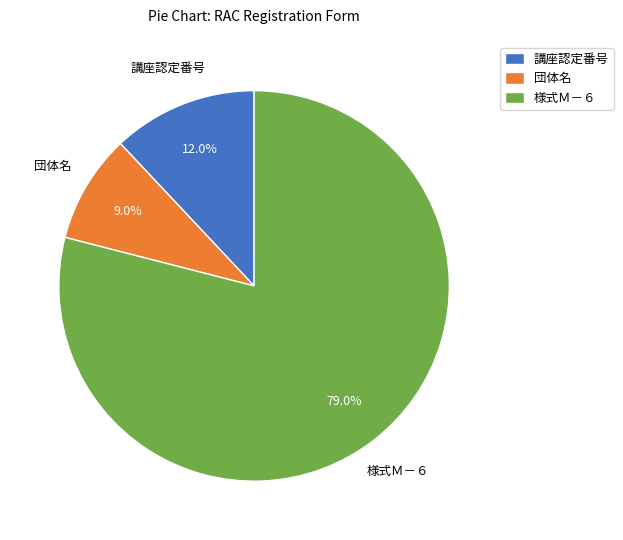

Rank the categories by value from lowest to highest.

団体名, 講座認定番号, 様式Ｍ－６